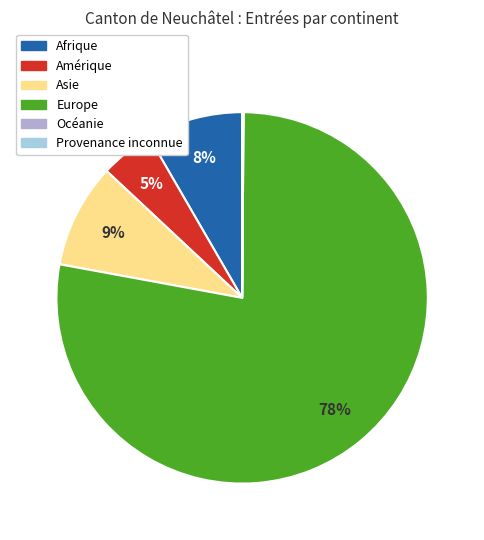

To the nearest percent, what is the average slice percentage?

17%